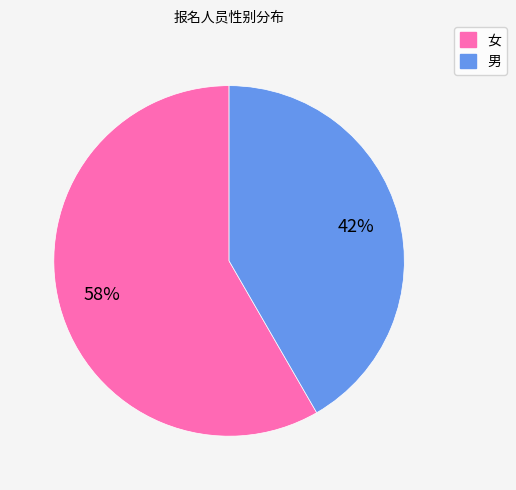

True or false: 男 accounts for 42% of the total.

True